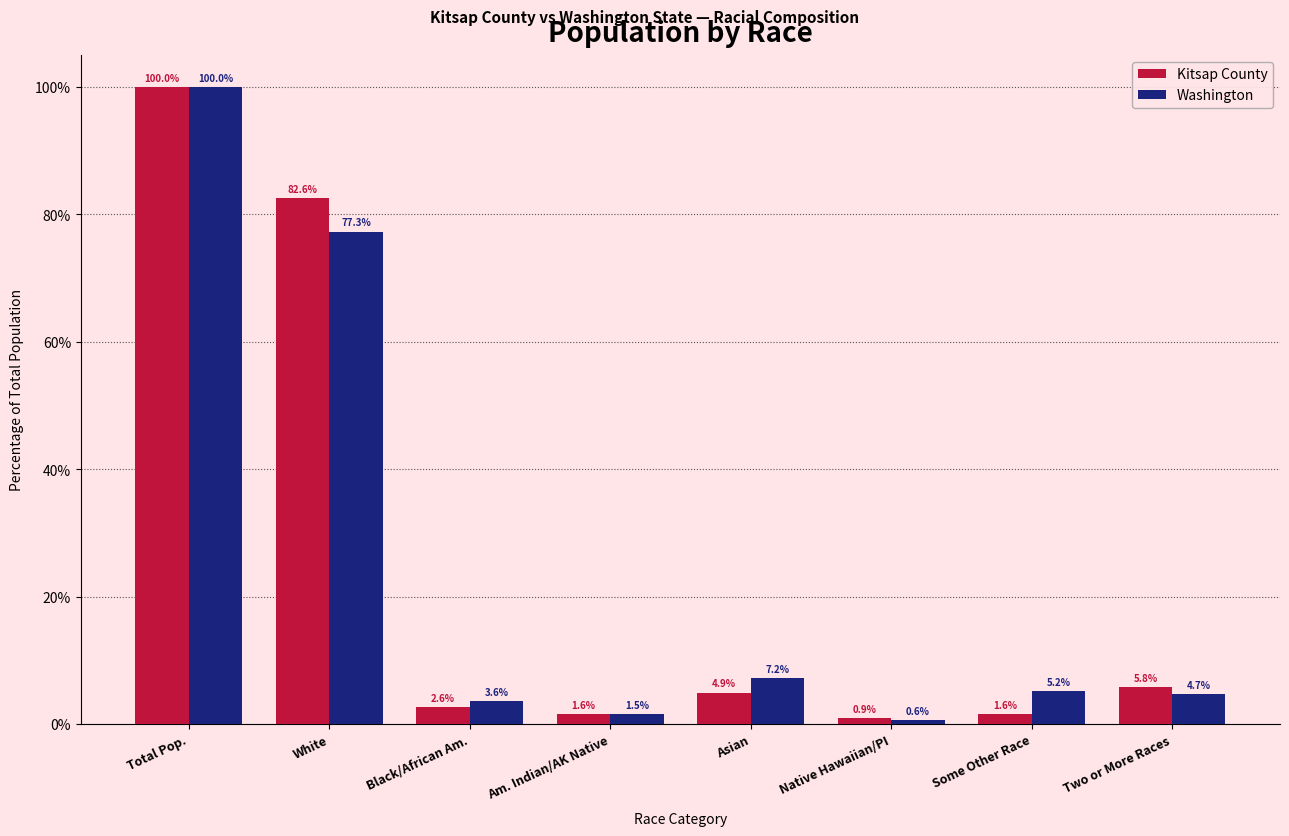

Where does the Kitsap County series first go above 4?

Total Pop.